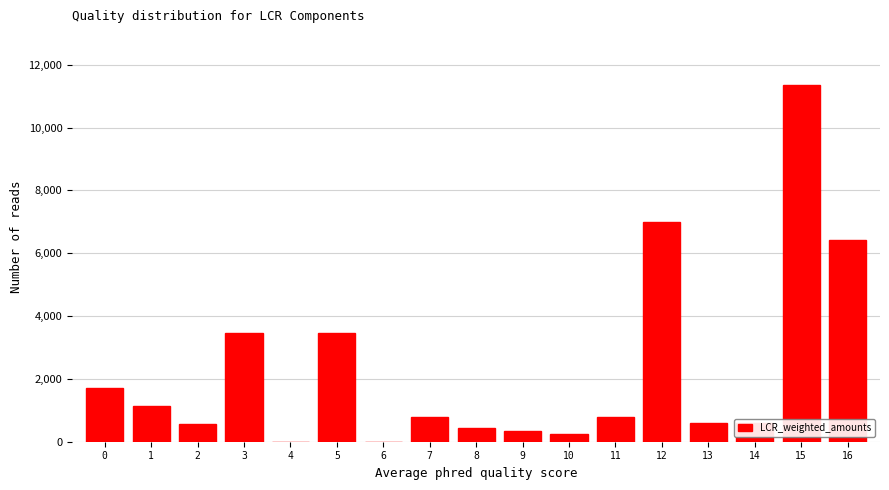

The value at 3 is 2166. True or false?

False